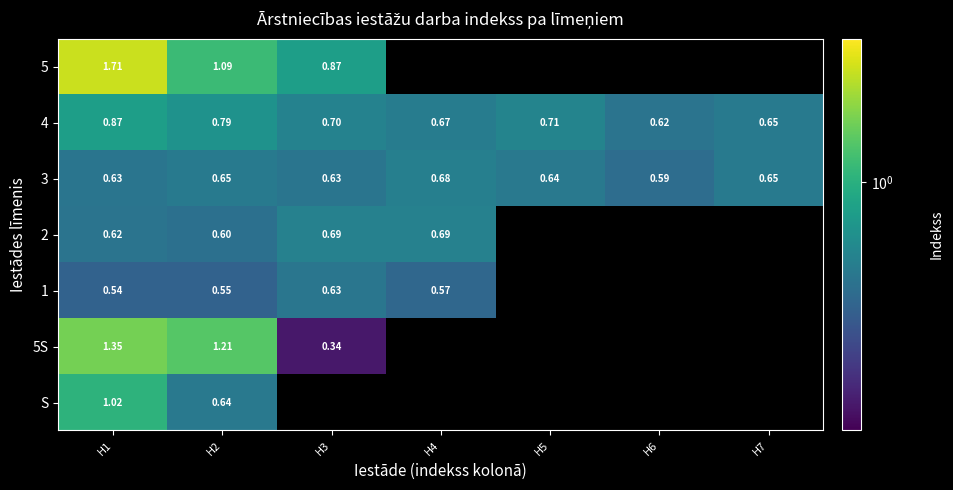

Is the value of 5 at H3 greater than the value of 5S at H3?

Yes